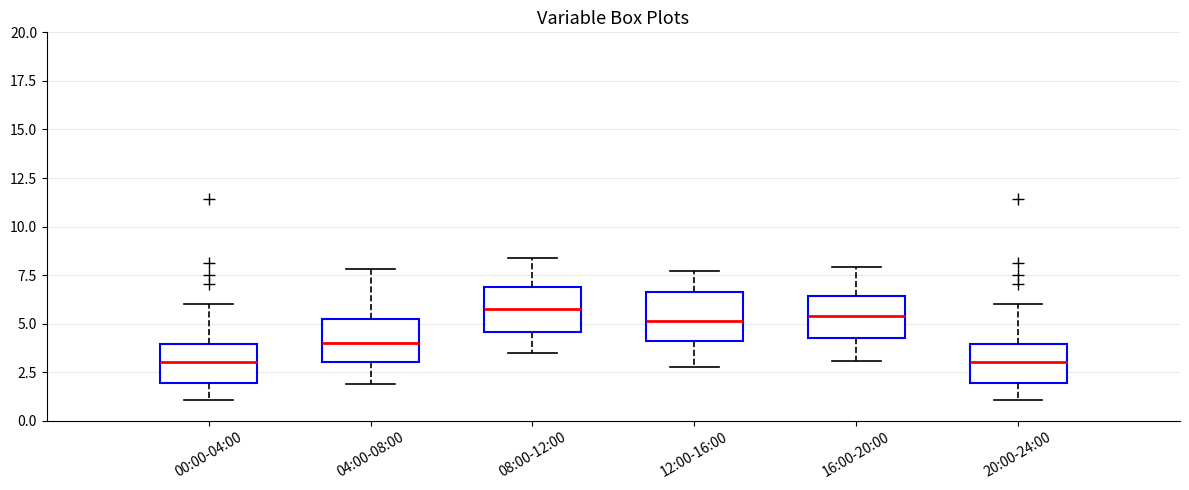

Reading left to right, read every box against the y-axis: the position of its median line, the range the box covers, and the ends of its whiskers. The values are not printed on the chart, so give them approximately, as read against the axis.

00:00-04:00: median 3.0, box 2.0 to 4.0, whiskers 1.0 to 6.0
04:00-08:00: median 4.0, box 3.0 to 5.0, whiskers 2.0 to 8.0
08:00-12:00: median 6.0, box 4.5 to 7.0, whiskers 3.5 to 8.5
12:00-16:00: median 5.0, box 4.0 to 6.5, whiskers 3.0 to 7.5
16:00-20:00: median 5.5, box 4.5 to 6.5, whiskers 3.0 to 8.0
20:00-24:00: median 3.0, box 2.0 to 4.0, whiskers 1.0 to 6.0